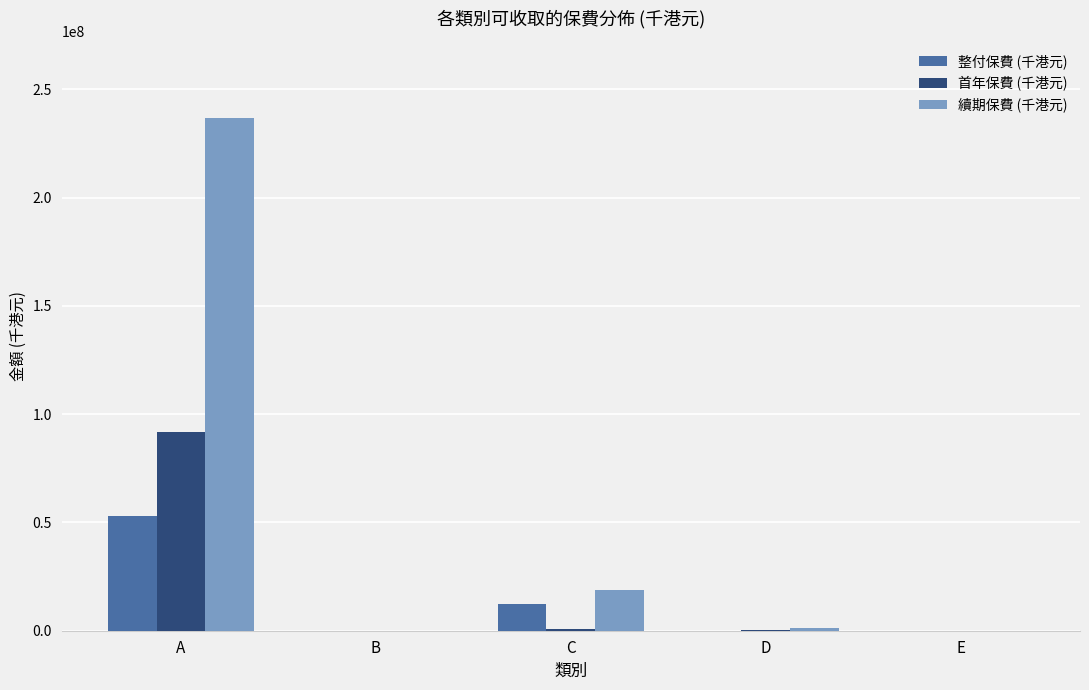

What is the highest value of the 首年保費 (千港元) series?

91664652